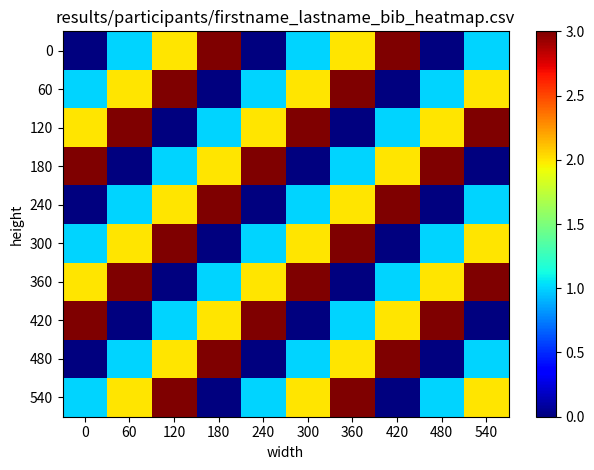

At how many categories does at least one series exceed 1?

10